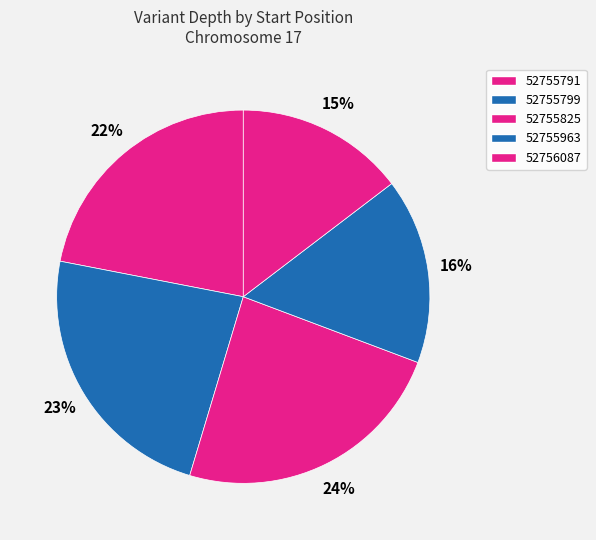

Does 52756087 account for over 50% of the chart?

No